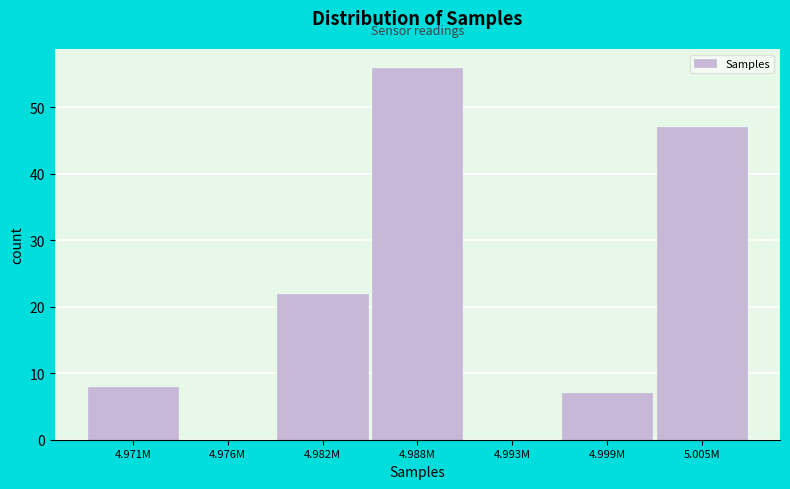

Reading left to right, extract all data points from this chart.

4.971M=8	4.976M=0	4.982M=22	4.988M=56	4.993M=0	4.999M=7	5.005M=47